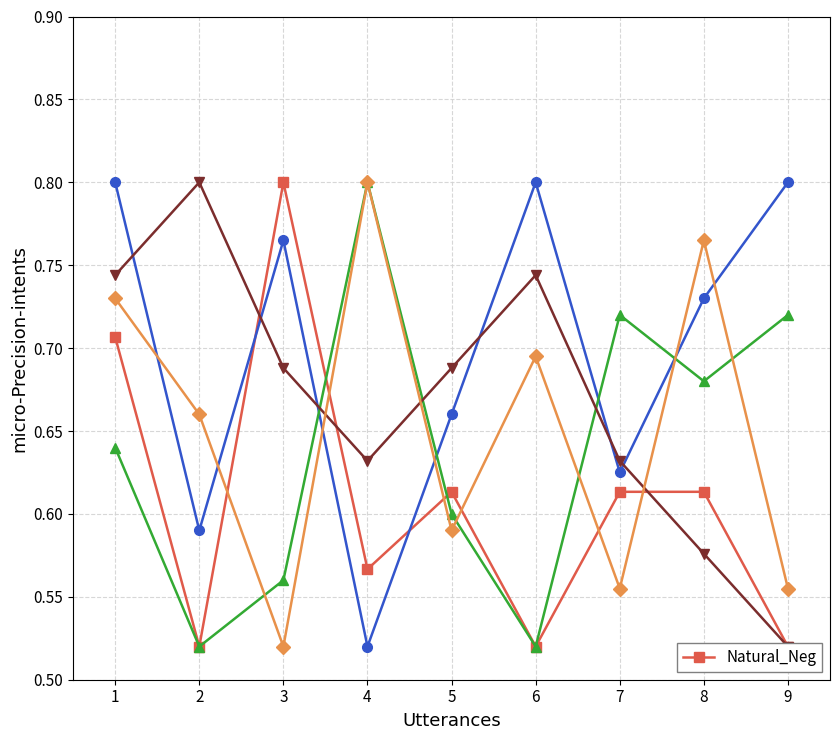

Where is the data nearest to the value 0?

2